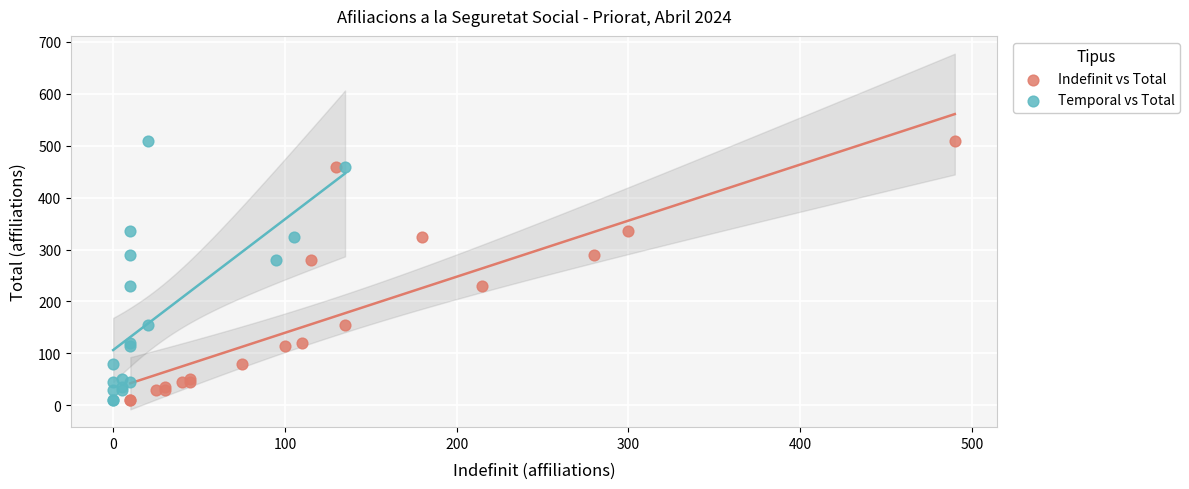

What are all the series names shown in the legend?

Indefinit vs Total, Temporal vs Total